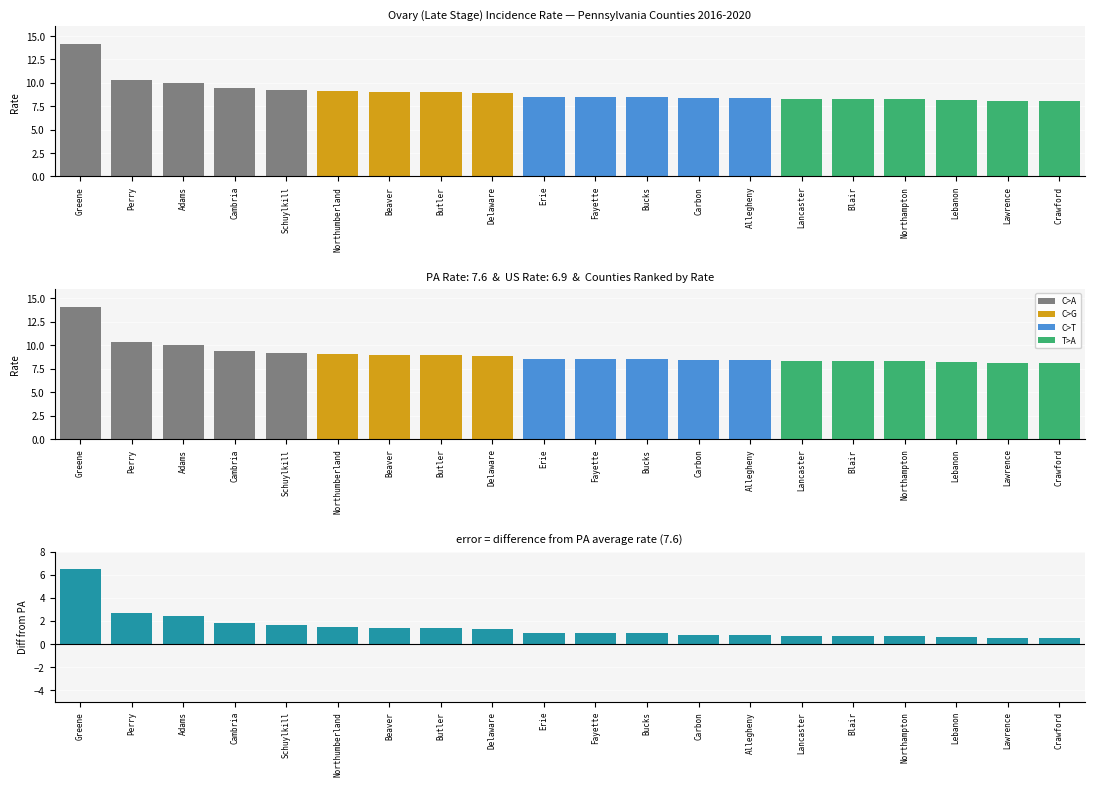

Reading right to left, list all the values displayed in this chart.

Age-Adjusted Incidence Rate: 8.1	8.1	8.2	8.3	8.3	8.3	8.4	8.4	8.5	8.5	8.5	8.9	9.0	9.0	9.1	9.2	9.4	10.0	10.3	14.1
Difference from PA Rate: 0.5	0.5	0.6	0.7	0.7	0.7	0.8	0.8	0.9	0.9	0.9	1.3	1.4	1.4	1.5	1.6	1.8	2.4	2.7	6.5